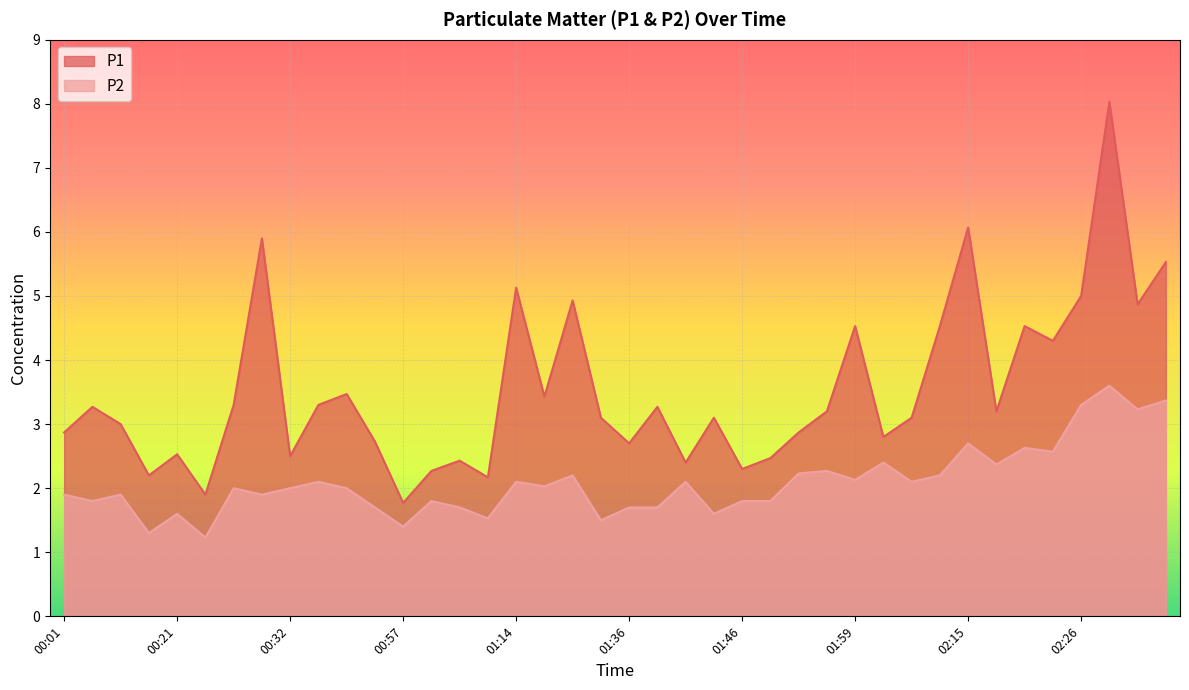

How many categories are shown in the chart?

40